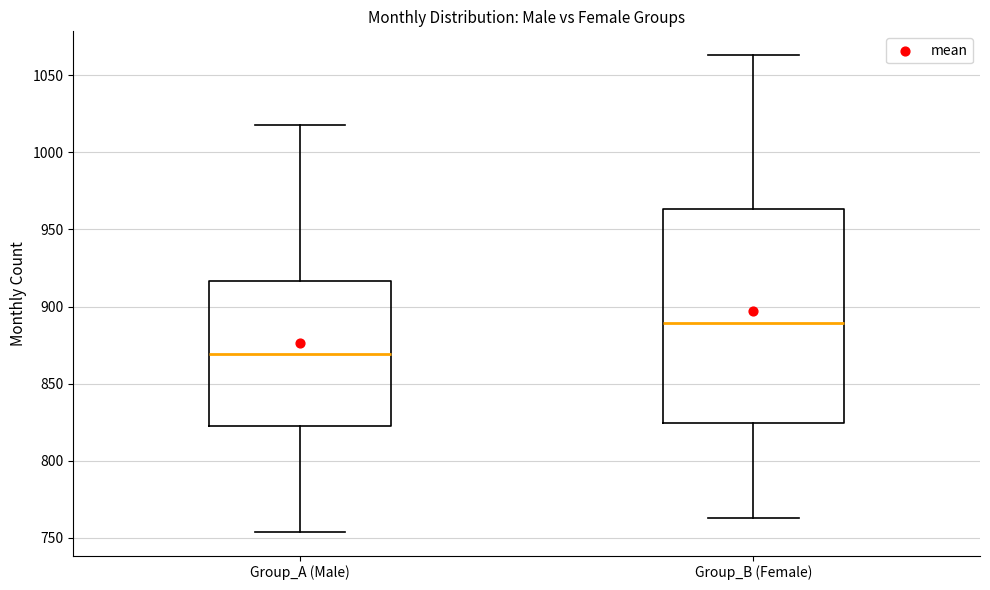

Which box's median line is the highest?

Group_B (Female)